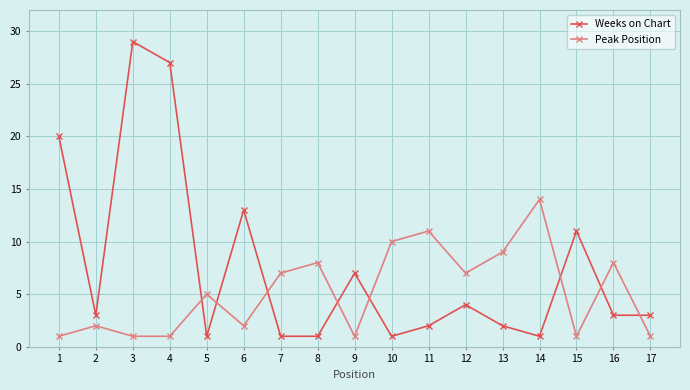

Reading left to right, list all the values displayed in this chart.

Weeks on Chart: 1=20	2=3	3=29	4=27	5=1	6=13	7=1	8=1	9=7	10=1	11=2	12=4	13=2	14=1	15=11	16=3	17=3
Peak Position: 1=1	2=2	3=1	4=1	5=5	6=2	7=7	8=8	9=1	10=10	11=11	12=7	13=9	14=14	15=1	16=8	17=1